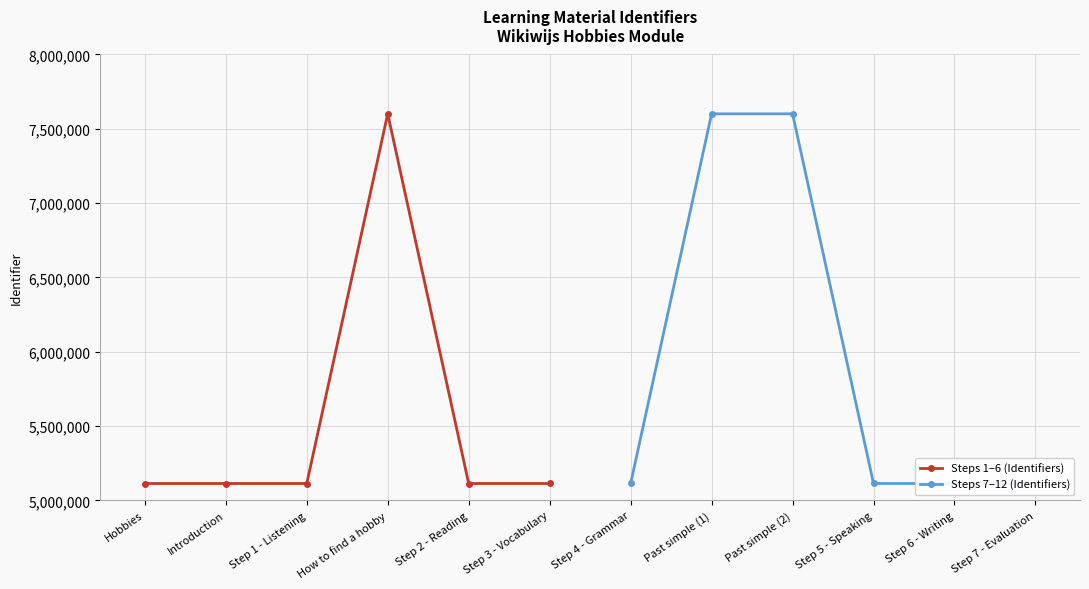

Does the chart display data point markers on the line(s)?

Yes